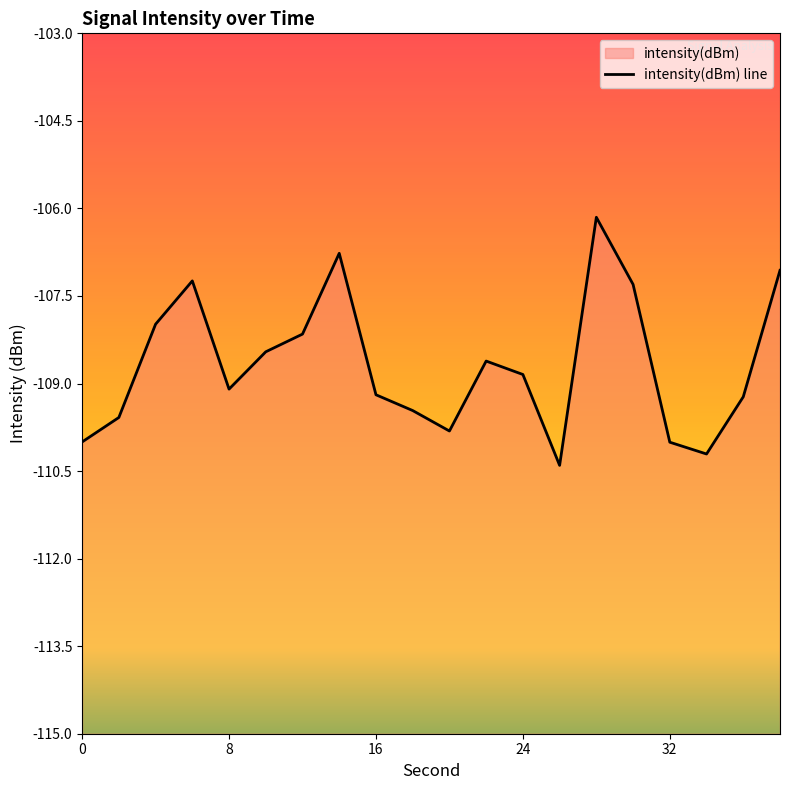

How many points are higher than both their immediate neighbors (excluding endpoints)?

4